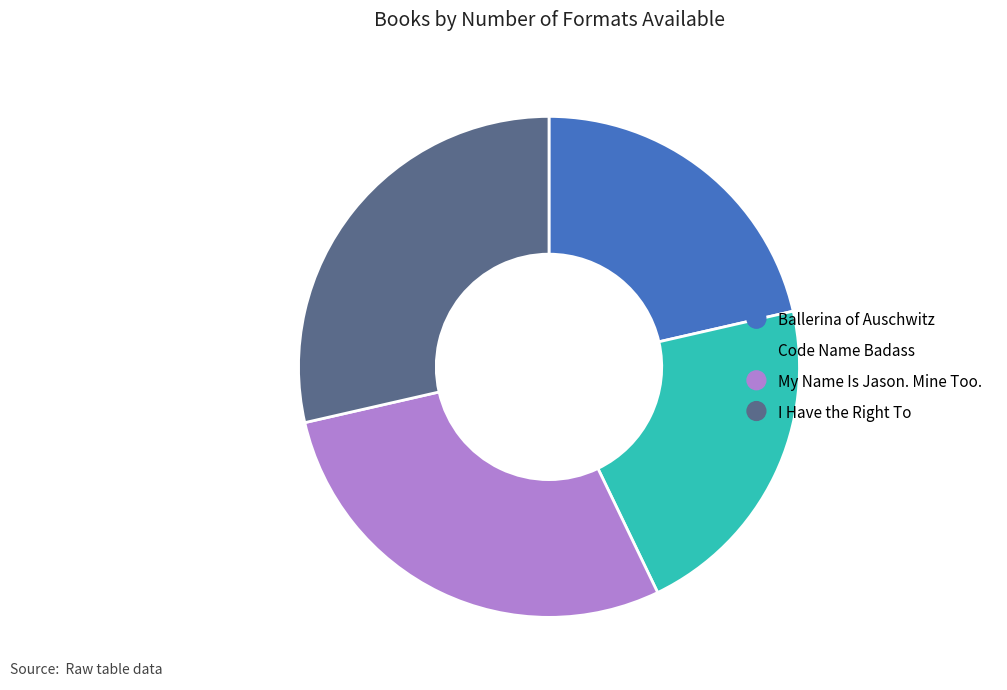

How many segments does this pie chart have?

4